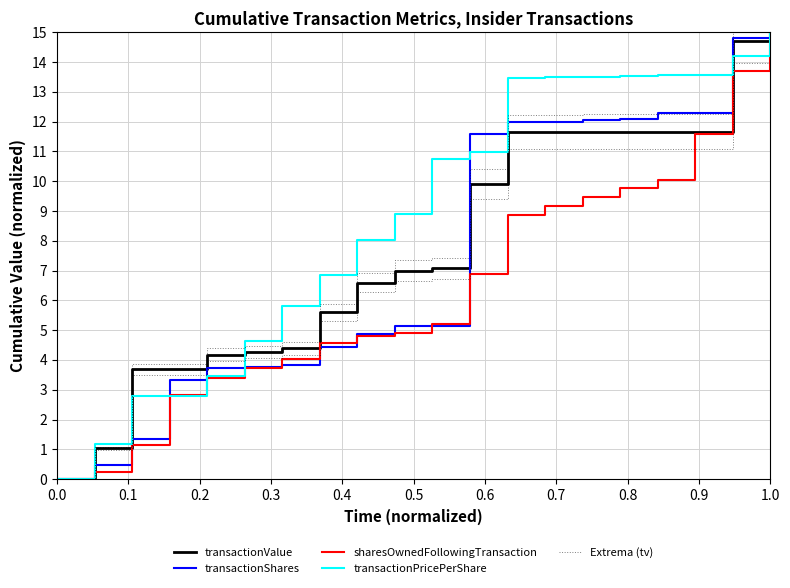

What is the difference between the maximum and minimum values in the sharesOwnedFollowingTransaction series?

15.0